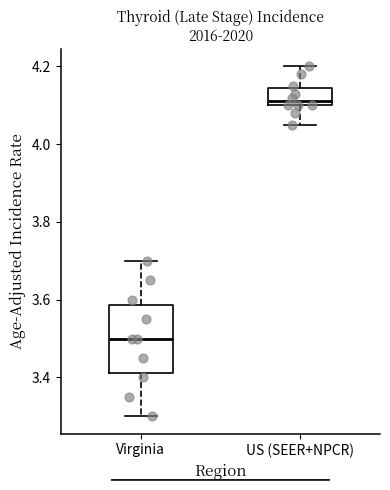

Where does the upper whisker of the box for US (SEER+NPCR) end on the y-axis? The values are not printed on the chart, so give them approximately, as read against the axis.

4.20